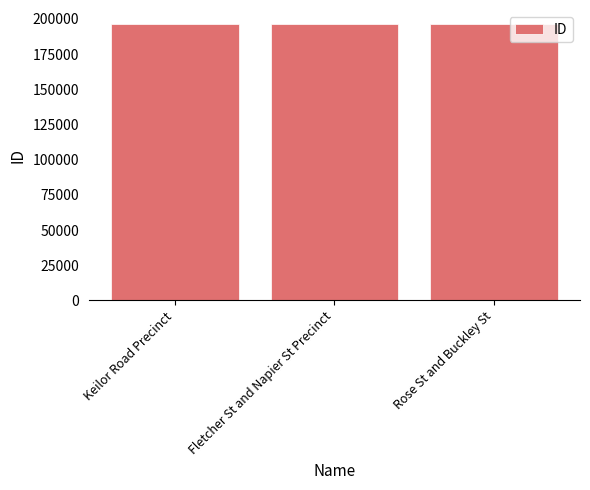

What is the sum of the values at Keilor Road Precinct and Fletcher St and Napier St Precinct?

392619